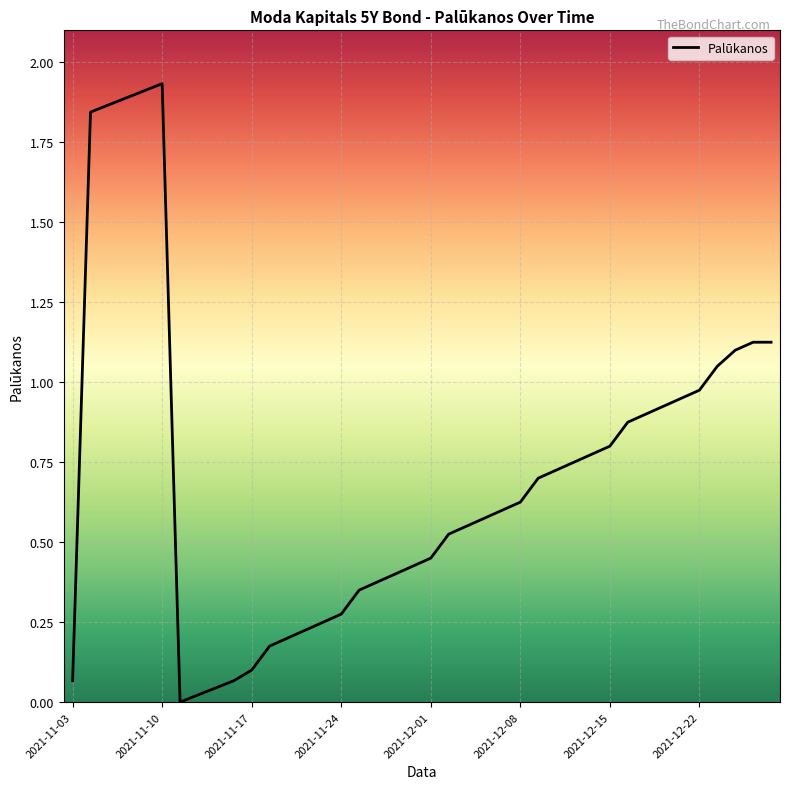

The chart shows a value of 1.2 at 2021-12-15. True or false?

False